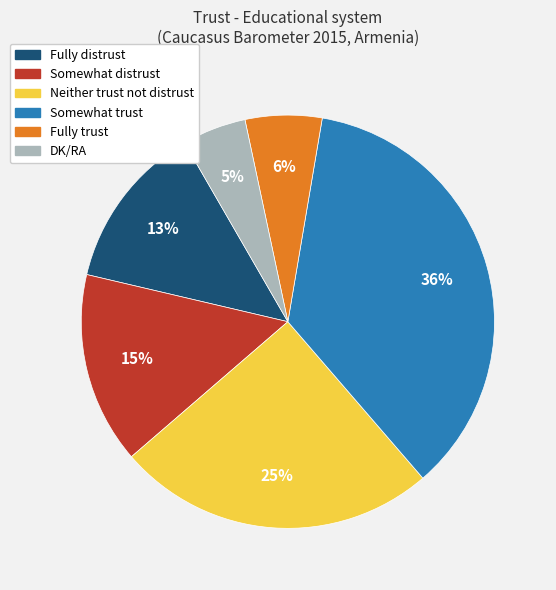

Is the sum of Somewhat distrust and Somewhat trust greater than half?

Yes